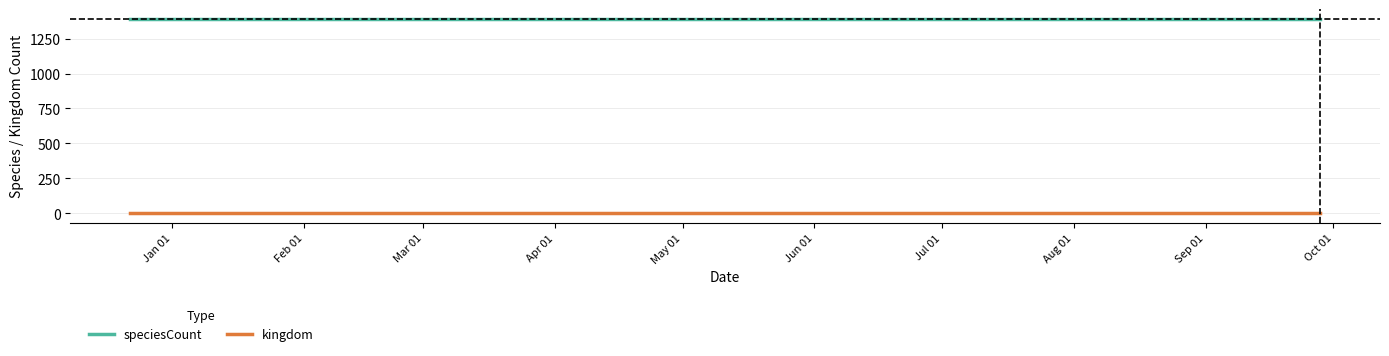

Rank the series by their maximum value, from highest to lowest.

speciesCount, kingdom